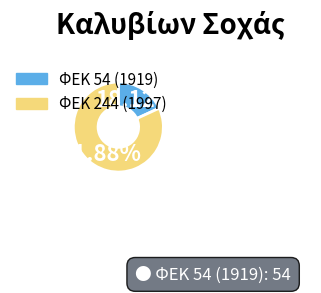

Is there a majority slice in this chart?

Yes